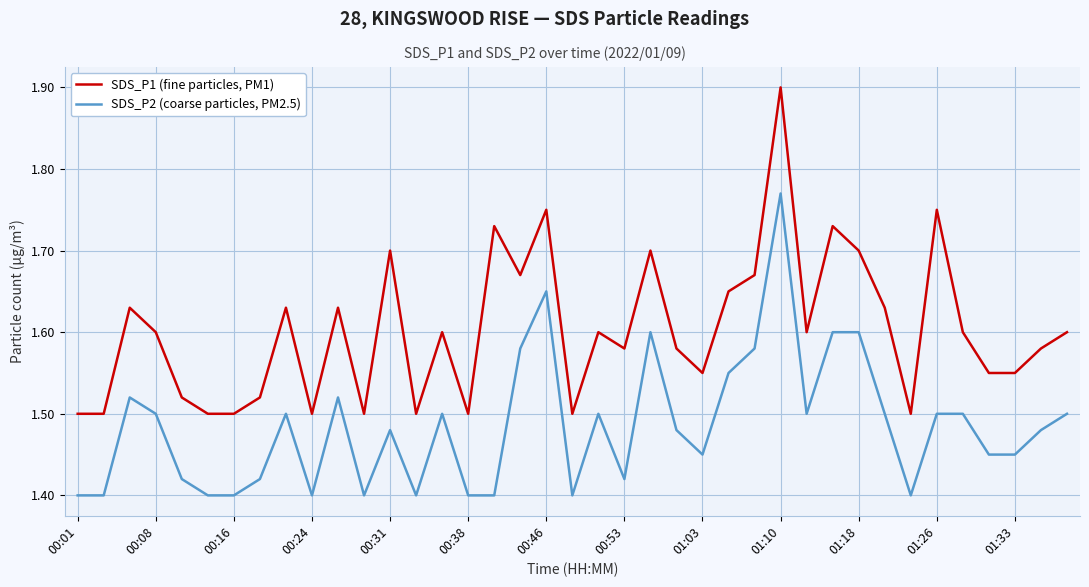

True or false: SDS_P2 (coarse particles, PM2.5) and SDS_P1 (fine particles, PM1) intersect in this chart.

False